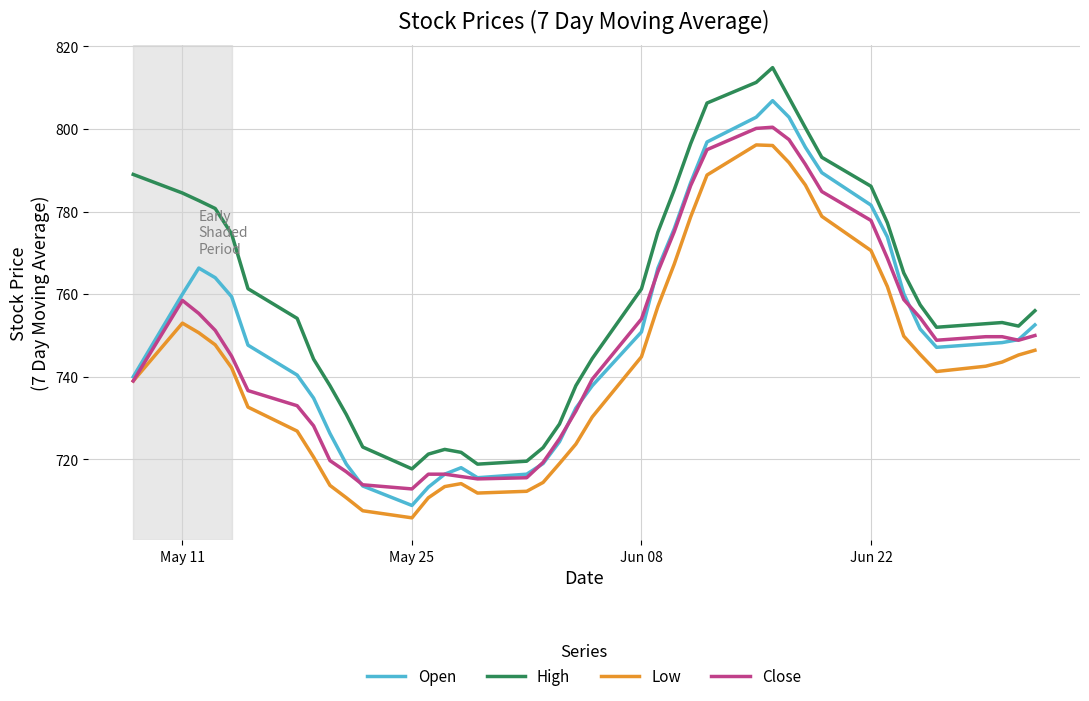

Which series has the largest total across all categories?

High